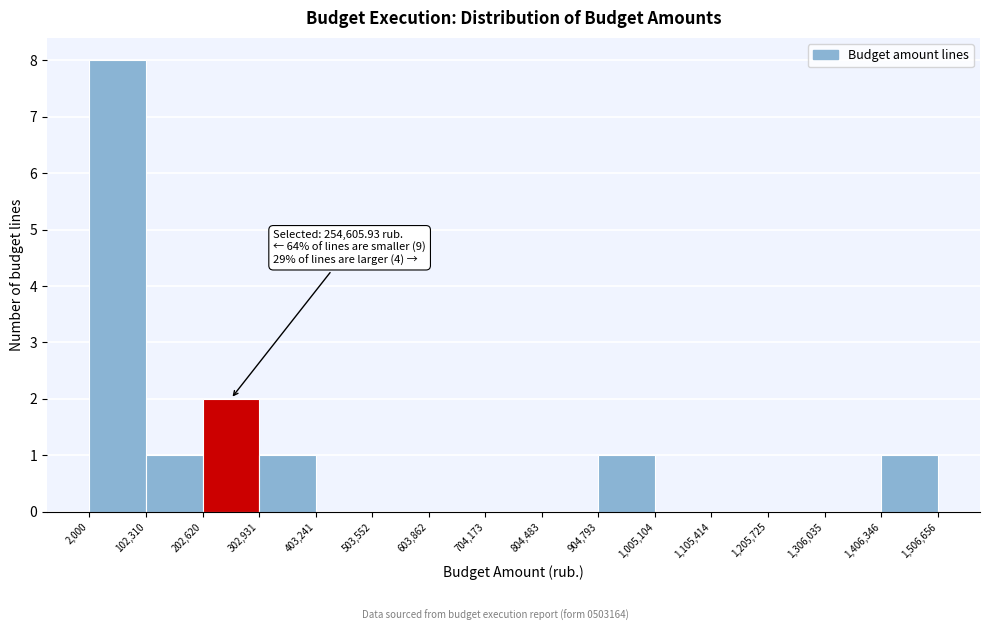

Which range on the x-axis has the tallest bar?

2,000 to 102,310